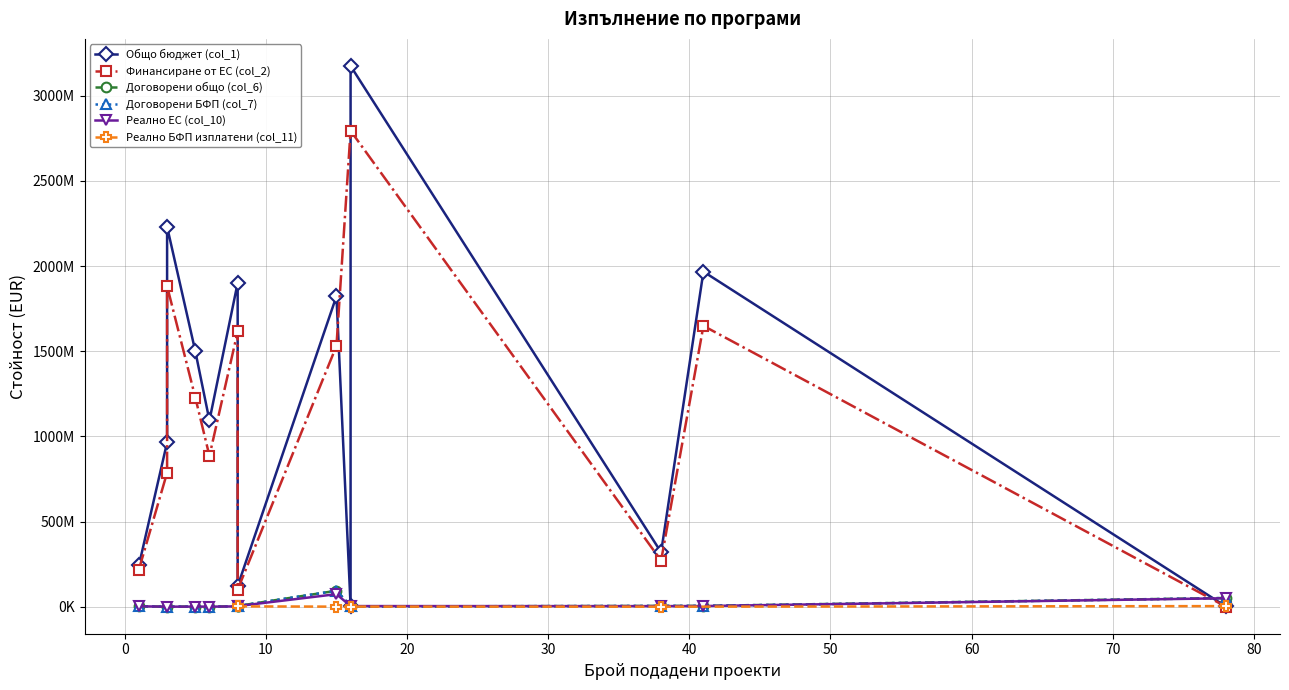

How many lines are shown in the chart?

6